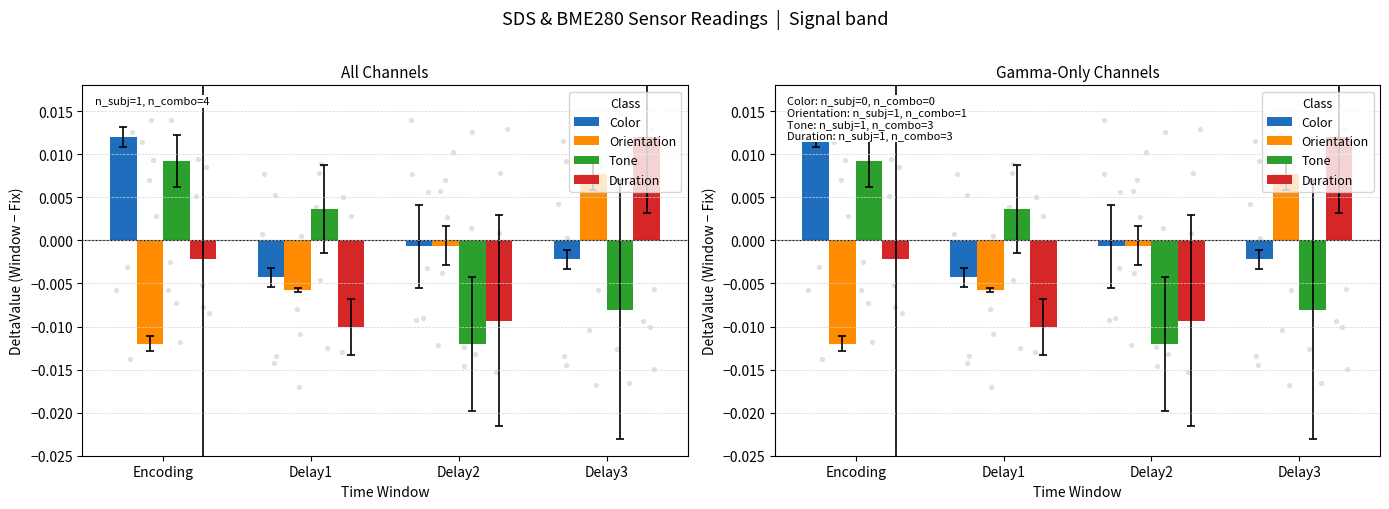

Which series has the largest total across all categories?

Color